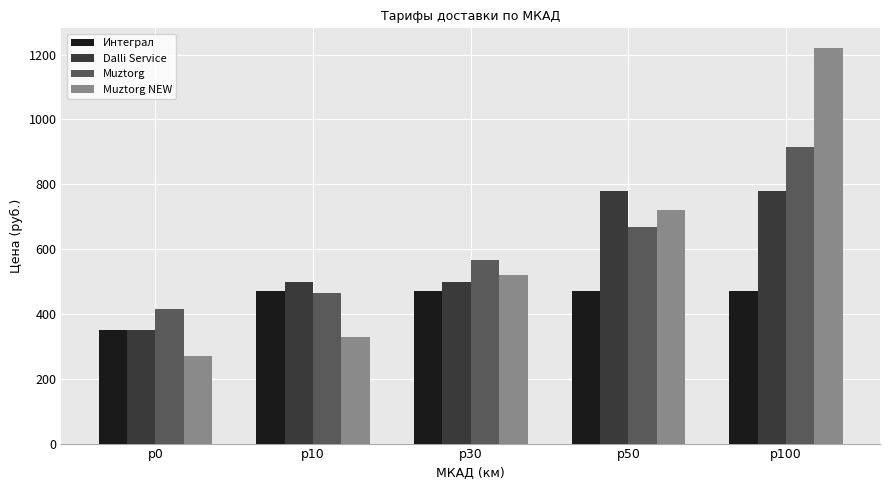

Is it true that Muztorg NEW equals 458 at p10?

False